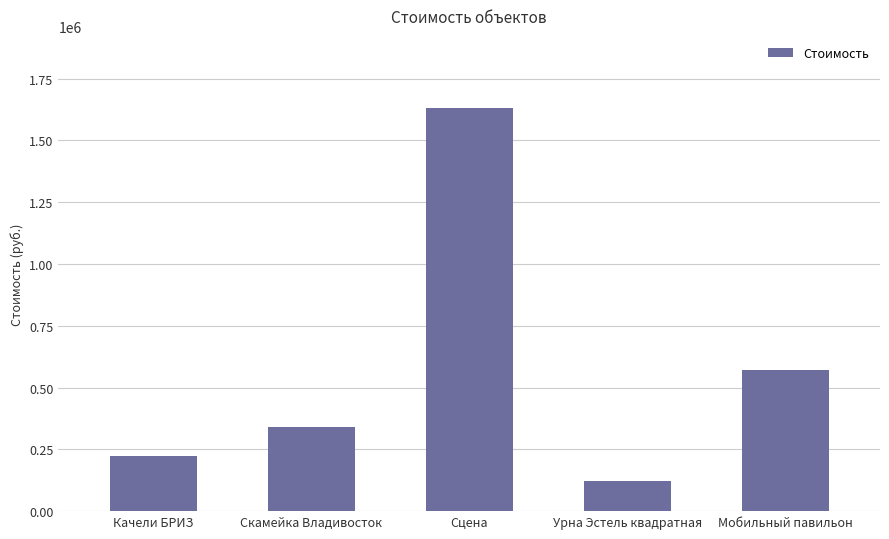

Reading right to left, what are all the values shown in this chart?

Мобильный павильон=569166.7	Урна Эстель квадратная=121500.0	Сцена=1629166.7	Скамейка Владивосток=339000.0	Качели БРИЗ=224166.7